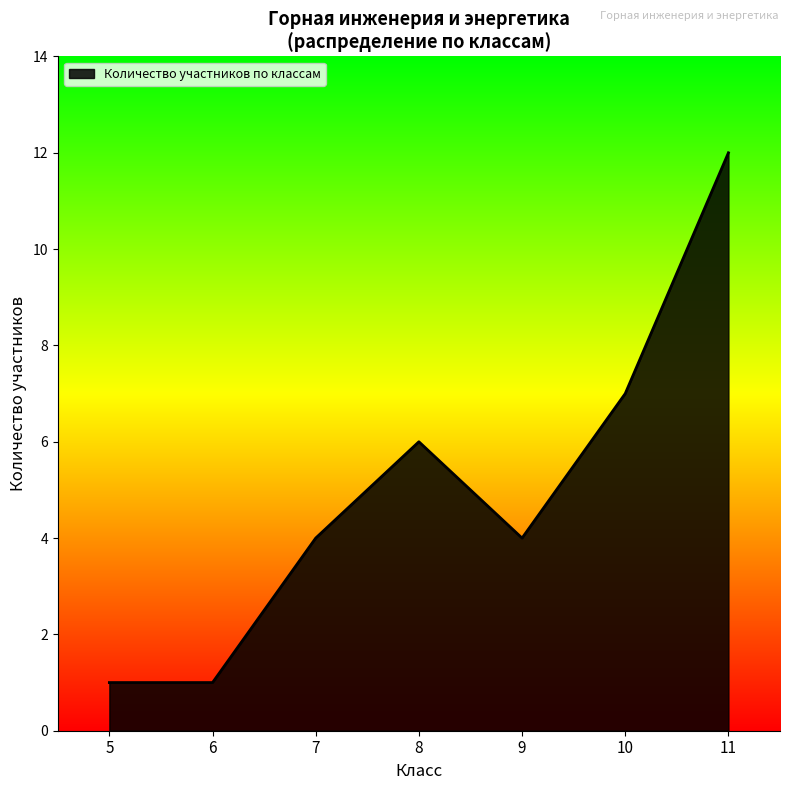

What is the maximum value shown in the chart?

12